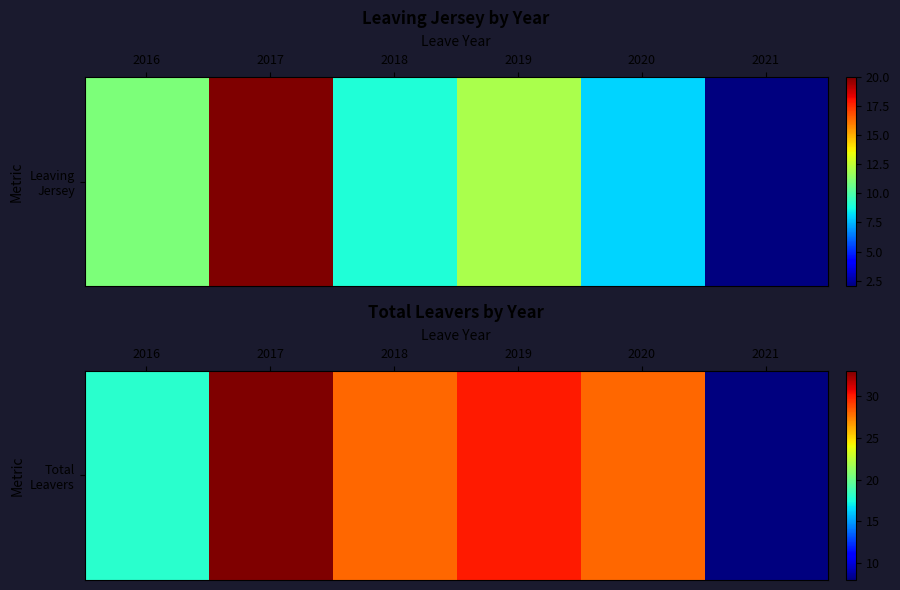

What is the smallest value displayed?

8